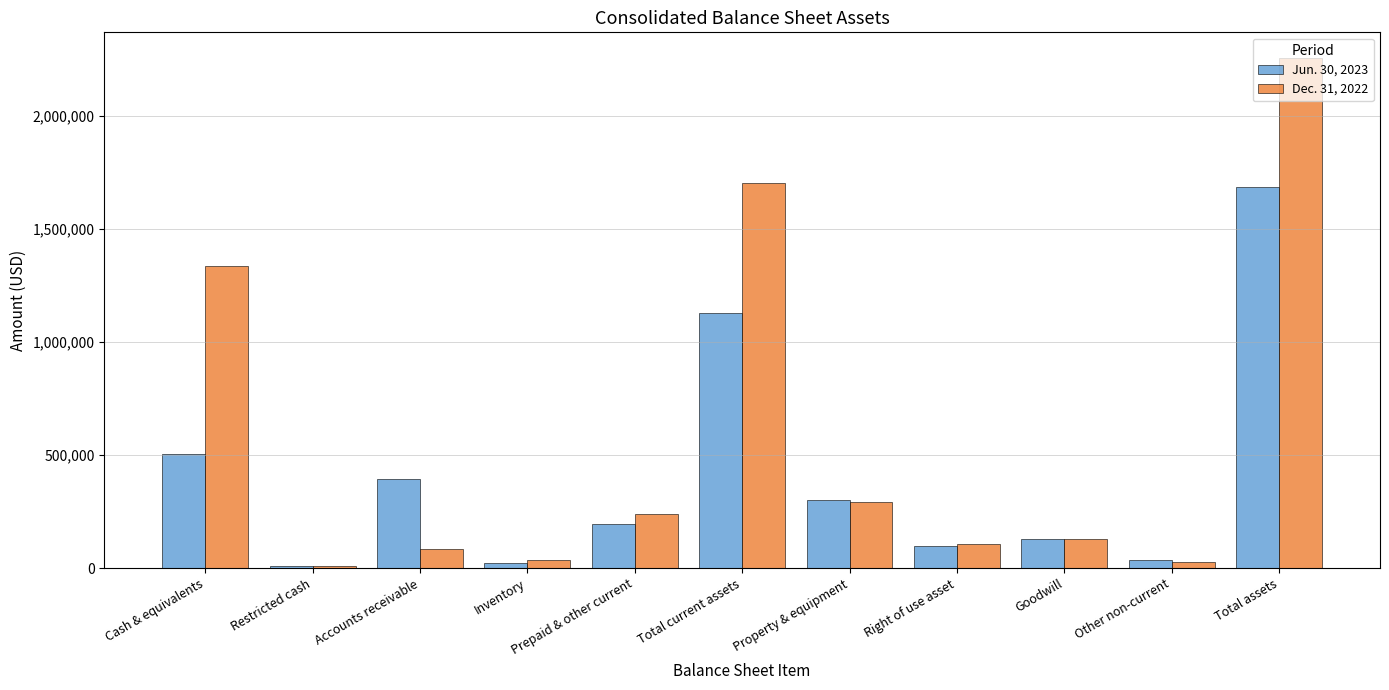

What is the spread (max minus min) of values at Right of use asset?

10502